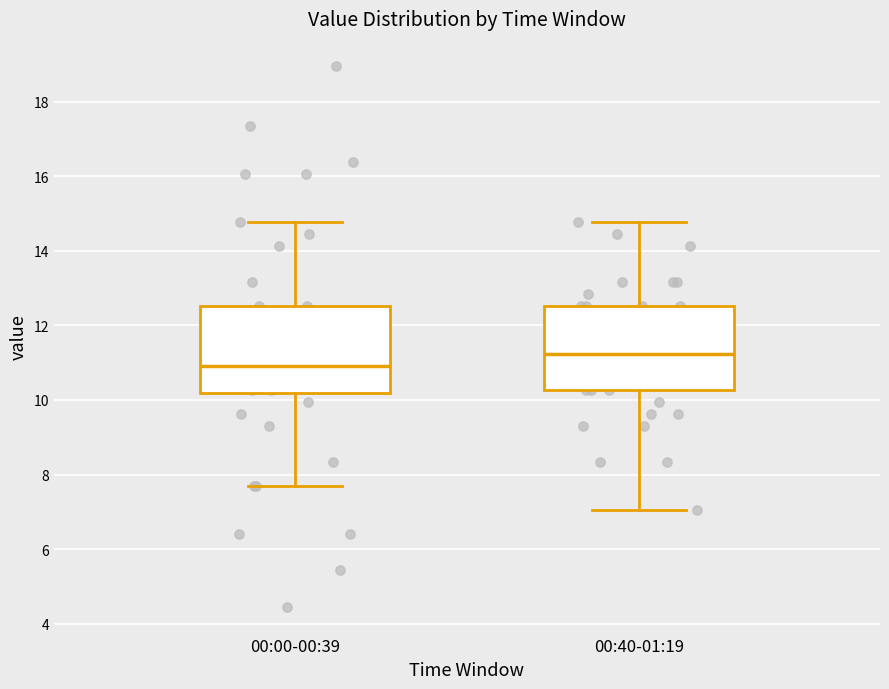

Where does the upper whisker of the box for 00:40-01:19 end on the y-axis? The values are not printed on the chart, so give them approximately, as read against the axis.

14.8